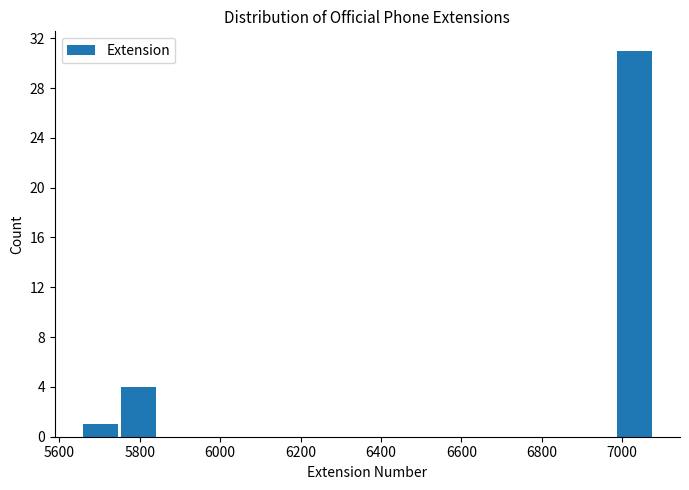

Which range on the x-axis has the tallest bar?

6980 to 7080